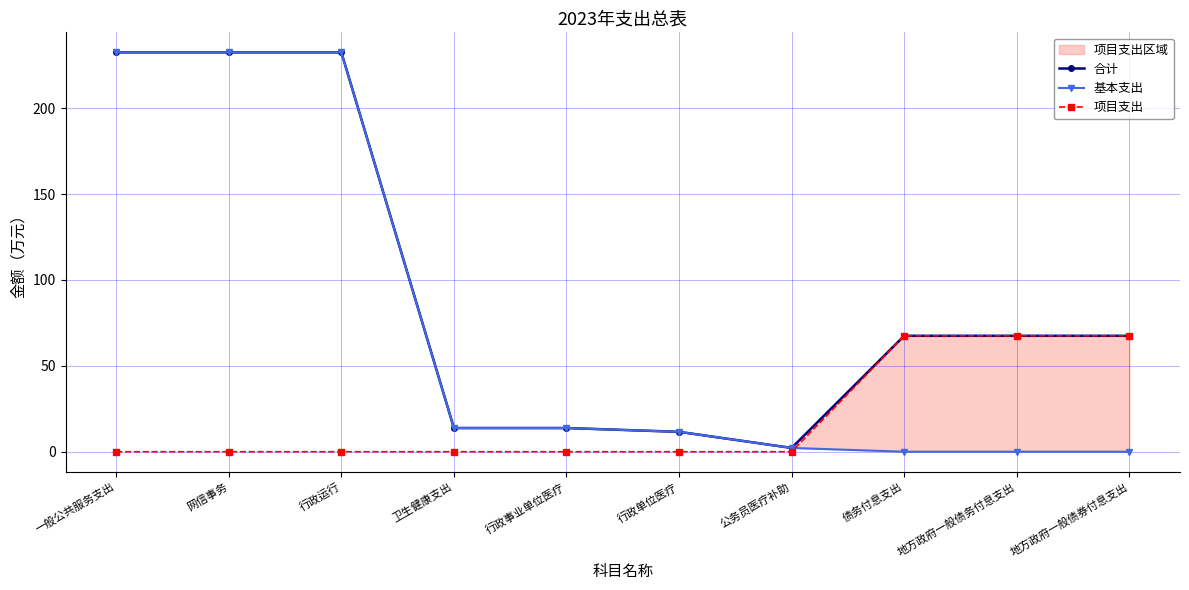

The value of 项目支出 at 一般公共服务支出 is 0.0. True or false?

True